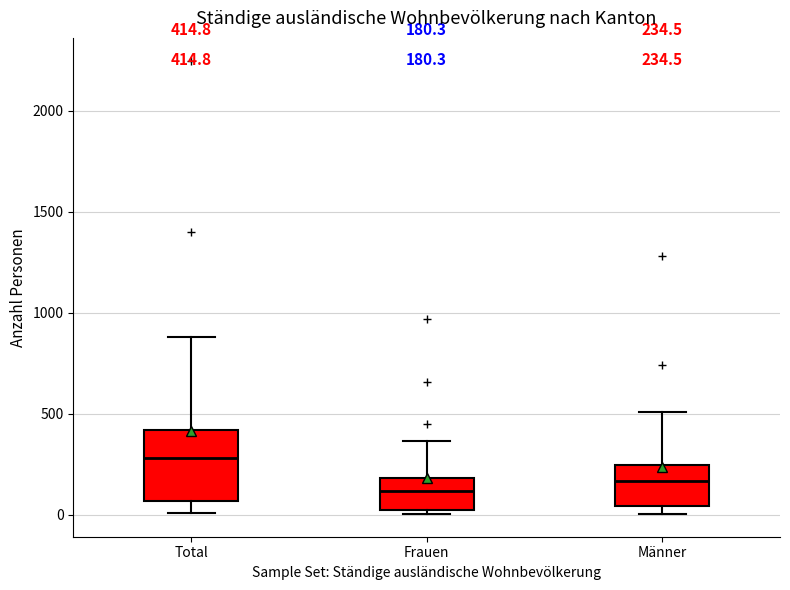

Comparing the boxes themselves (not the whiskers), which one is the tallest?

Total